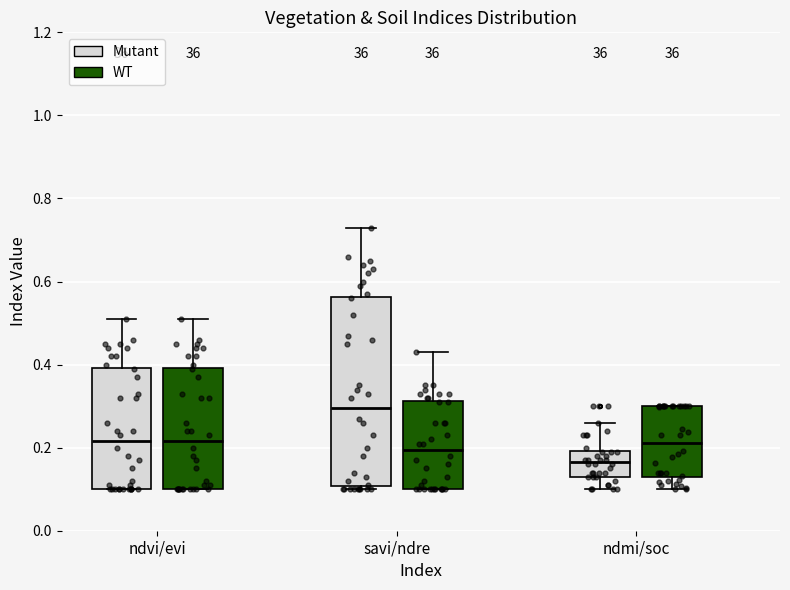

Which box's median line is the lowest?

ndmi/soc (Mutant)